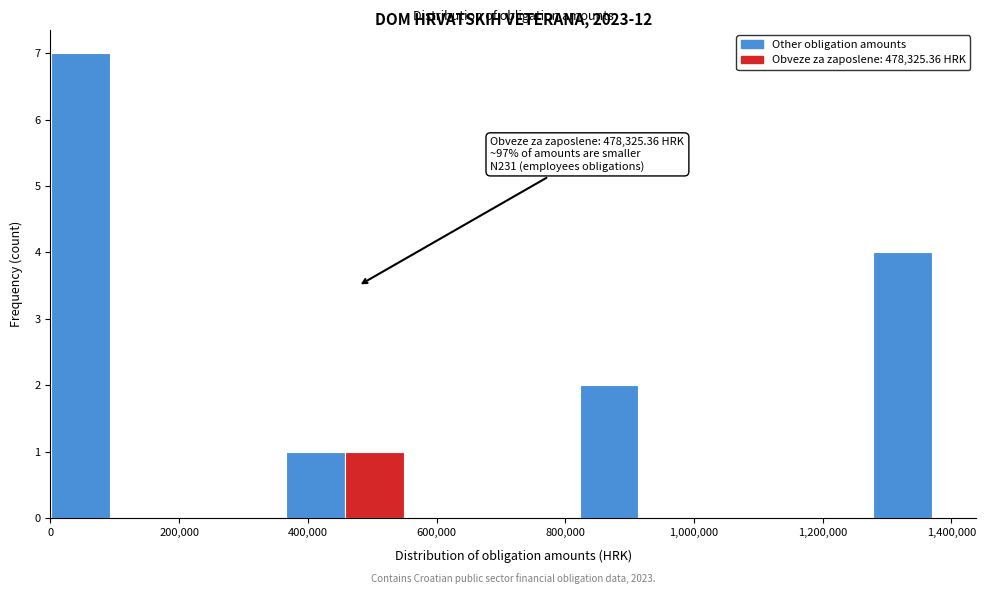

Which range on the x-axis has the tallest bar?

0 to 100000